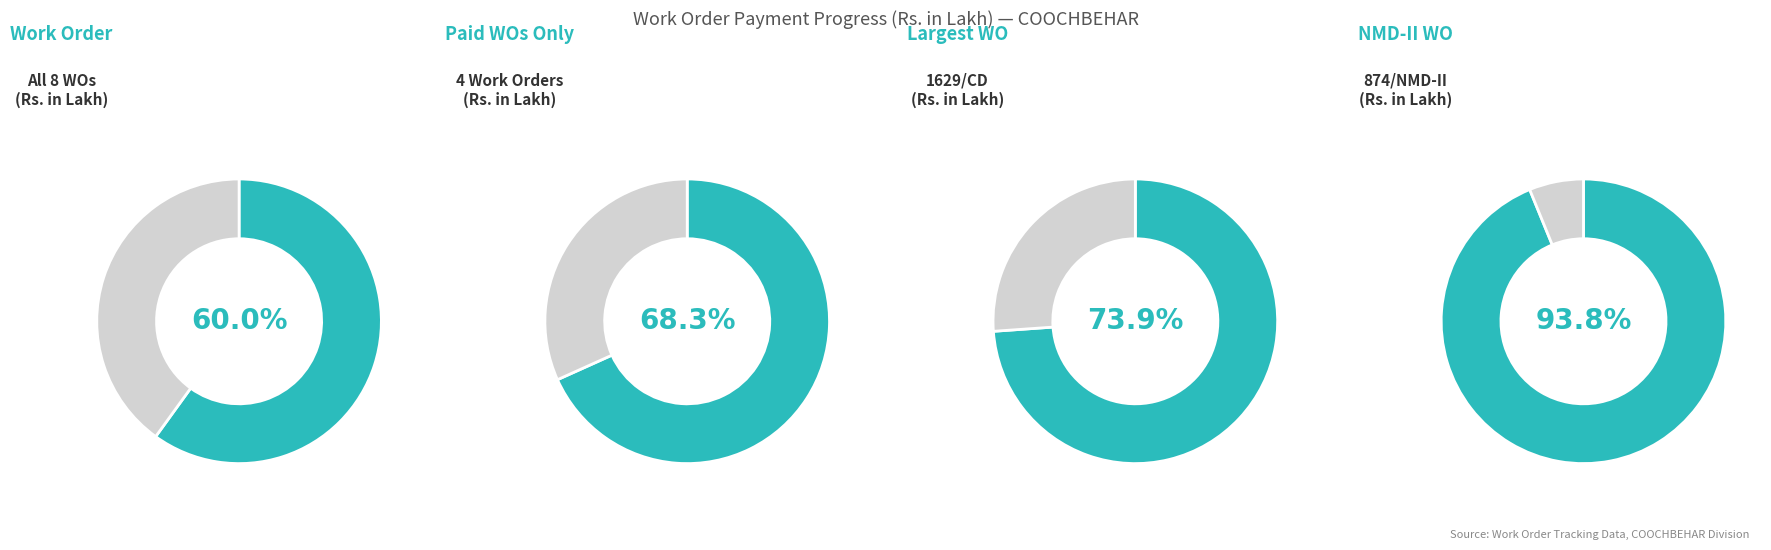

Is there any slice that represents more than half of the pie?

Yes